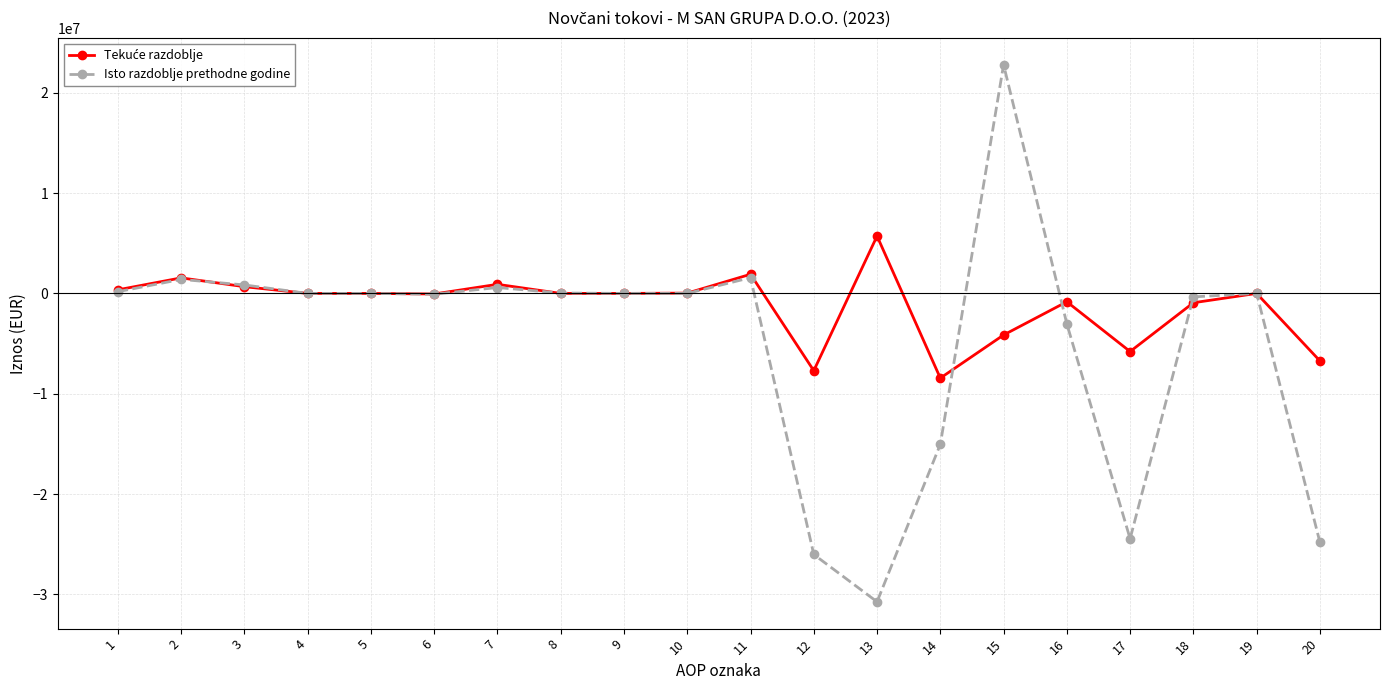

What is the minimum value shown in the chart?

-30732860